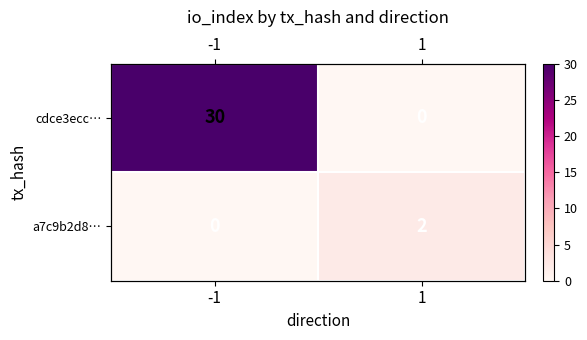

What is the sum of all cdce3ecc… values?

30